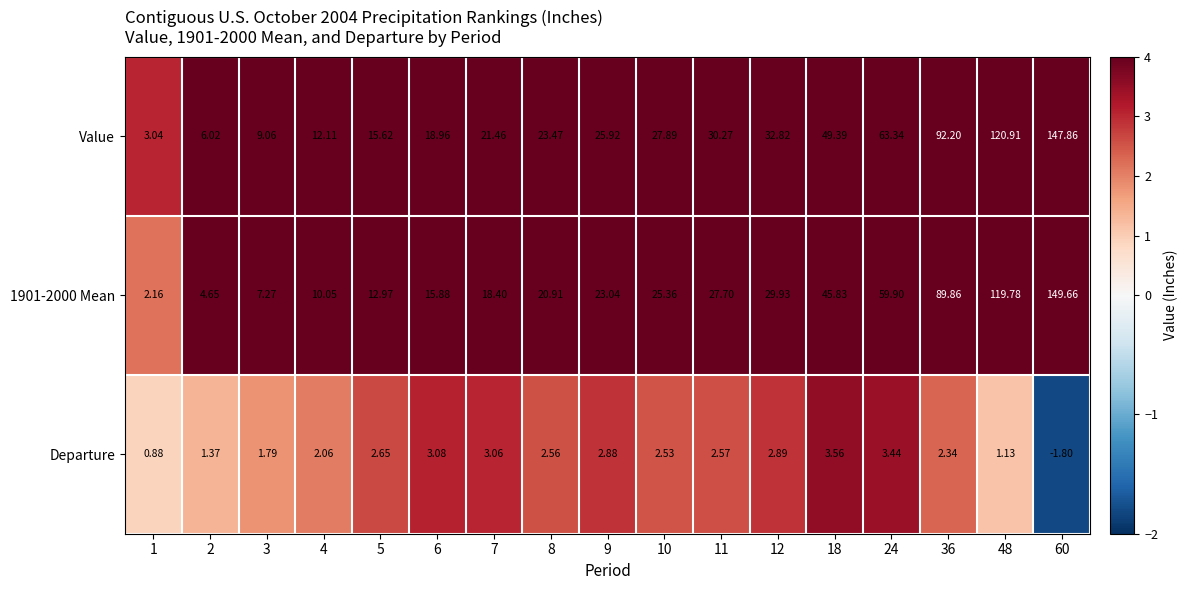

Which label corresponds to the smallest value in the chart?

60